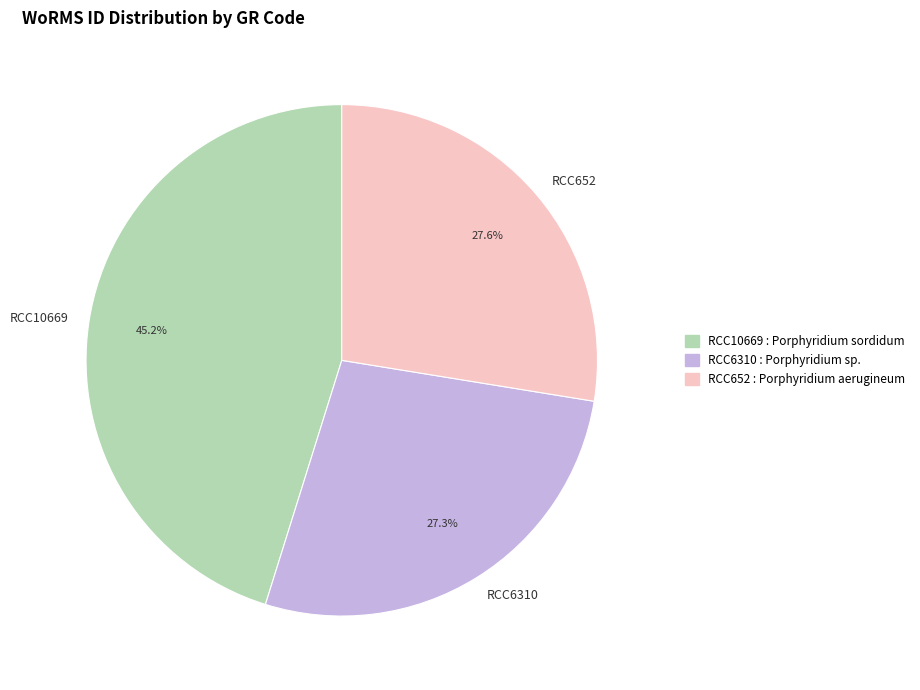

Between RCC6310 and RCC10669, which is larger?

RCC10669